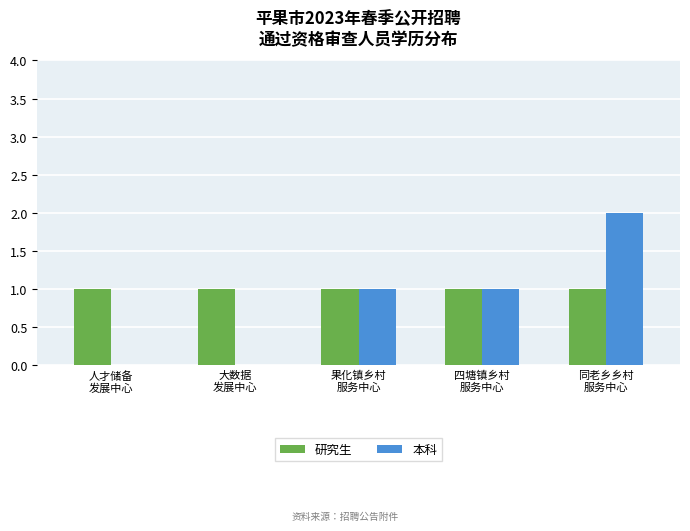

What is the sum of all 研究生 values?

5